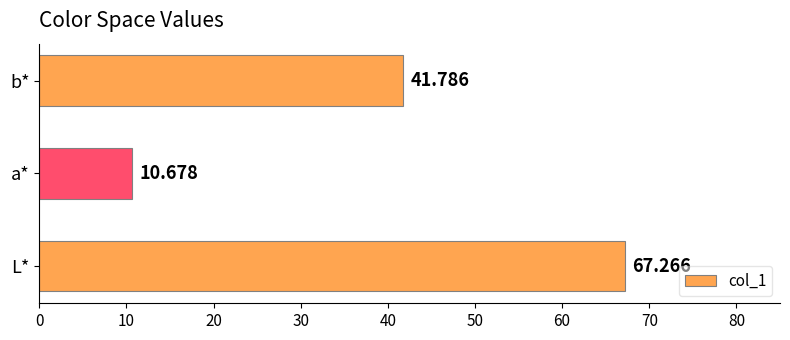

Rank the categories by value from lowest to highest.

a*, b*, L*